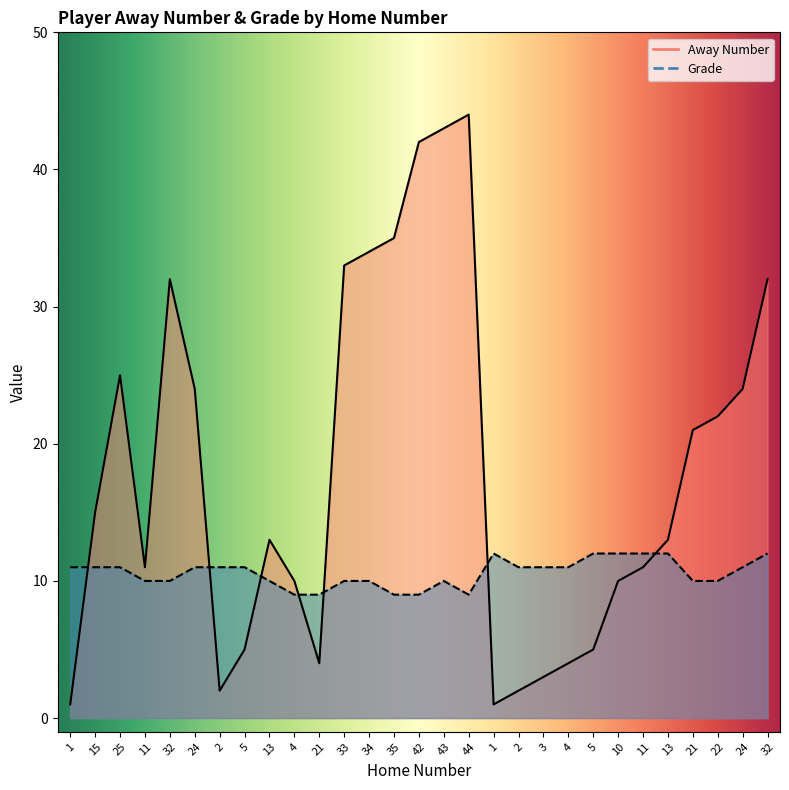

Between 3 and 22, which series saw the biggest shift?

Away Number